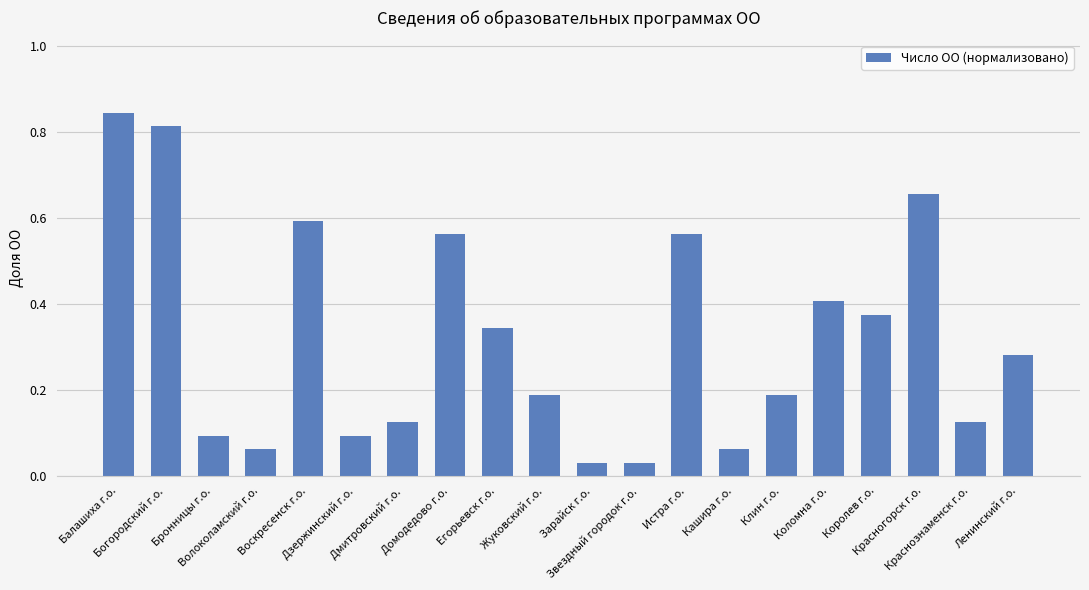

How many distinct data groups are displayed?

1